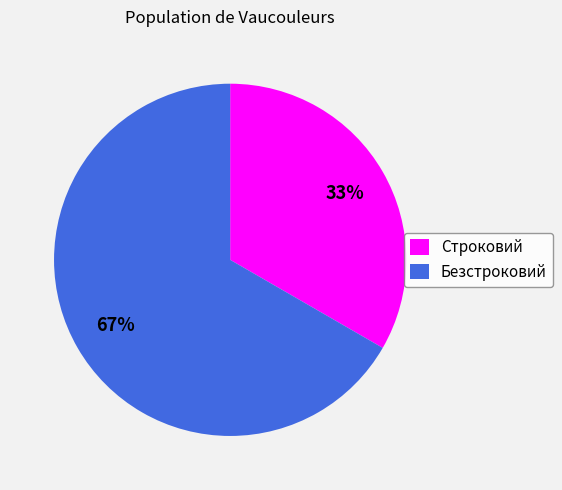

What is the smallest slice in the pie chart?

Строковий